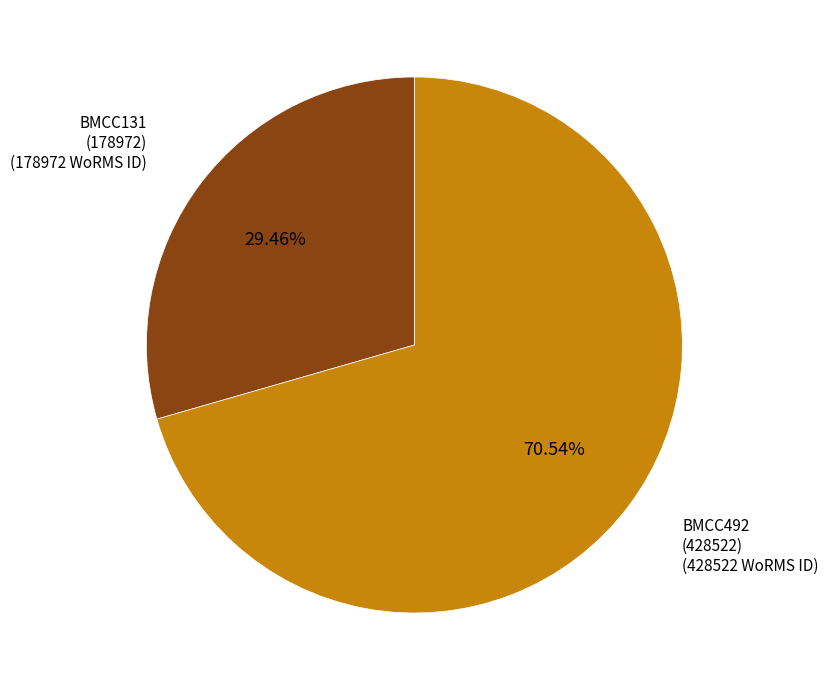

Is there any slice that represents more than half of the pie?

Yes